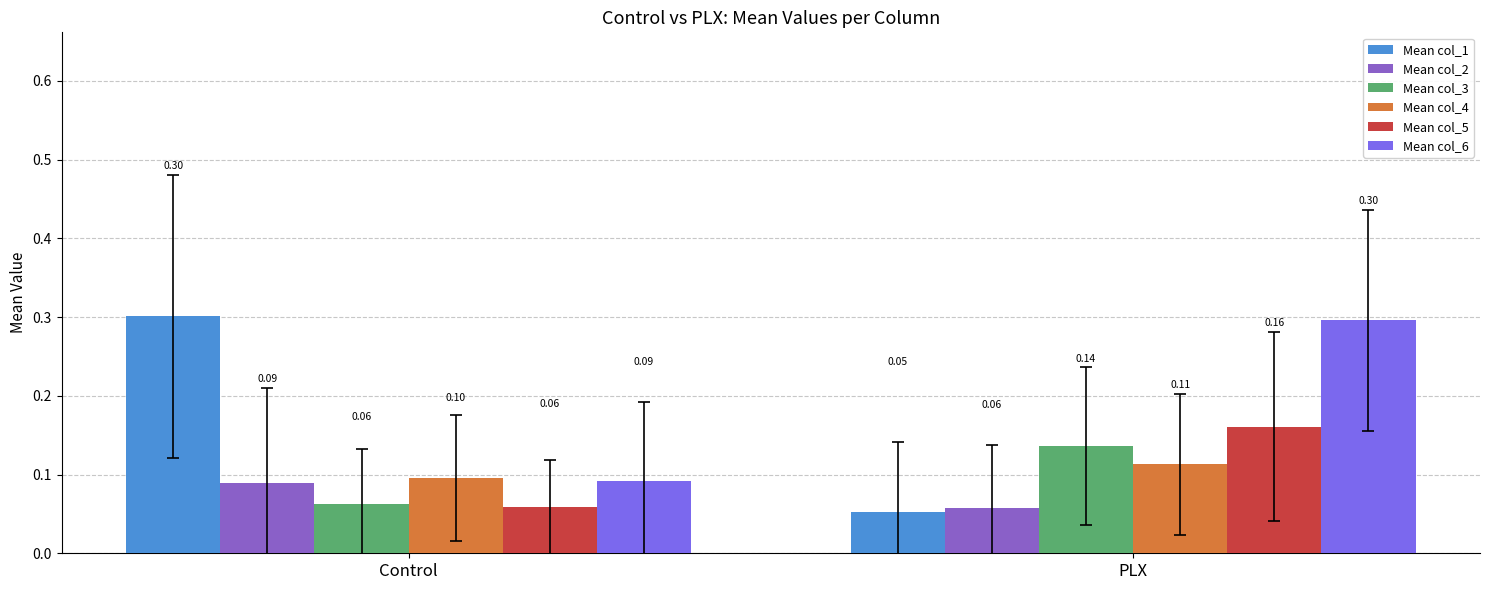

Are the bars horizontal?

No